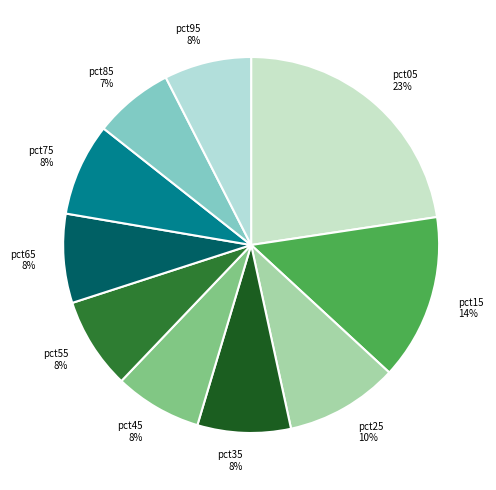

Does pct35 represent more than half of the total?

No